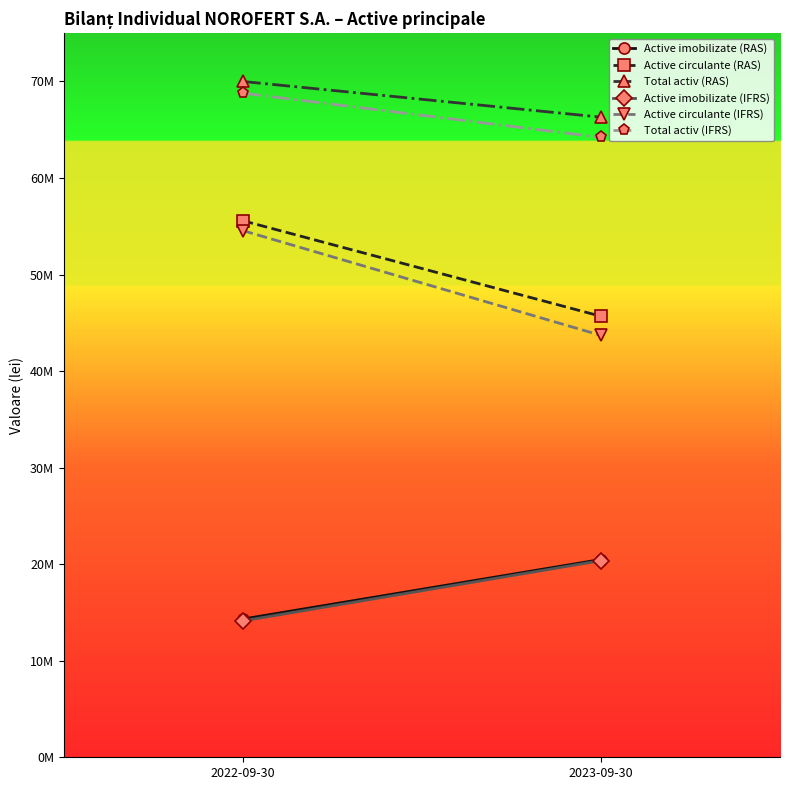

What is the total value across all series at 2023-09-30?

260730288